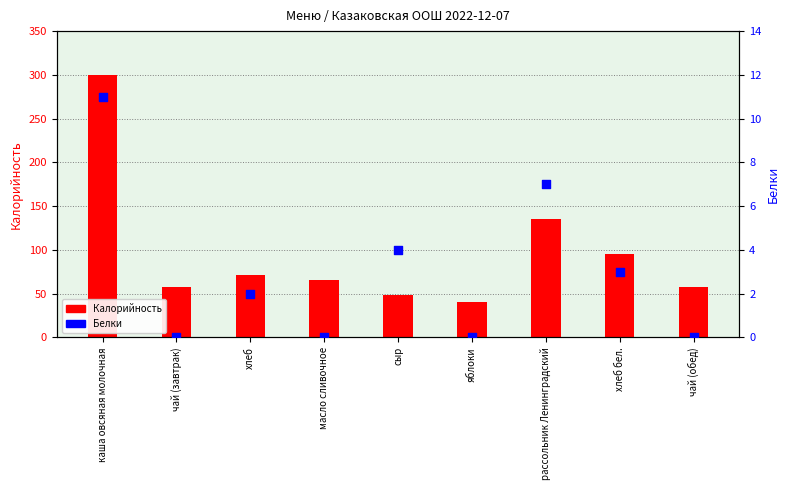

At which category is the sum across all series the highest?

каша овсяная молочная